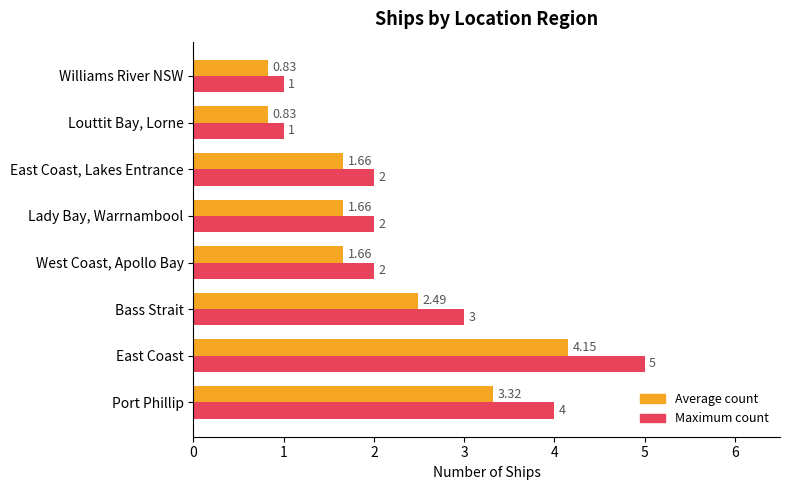

At which label does Maximum count reach its peak?

East Coast